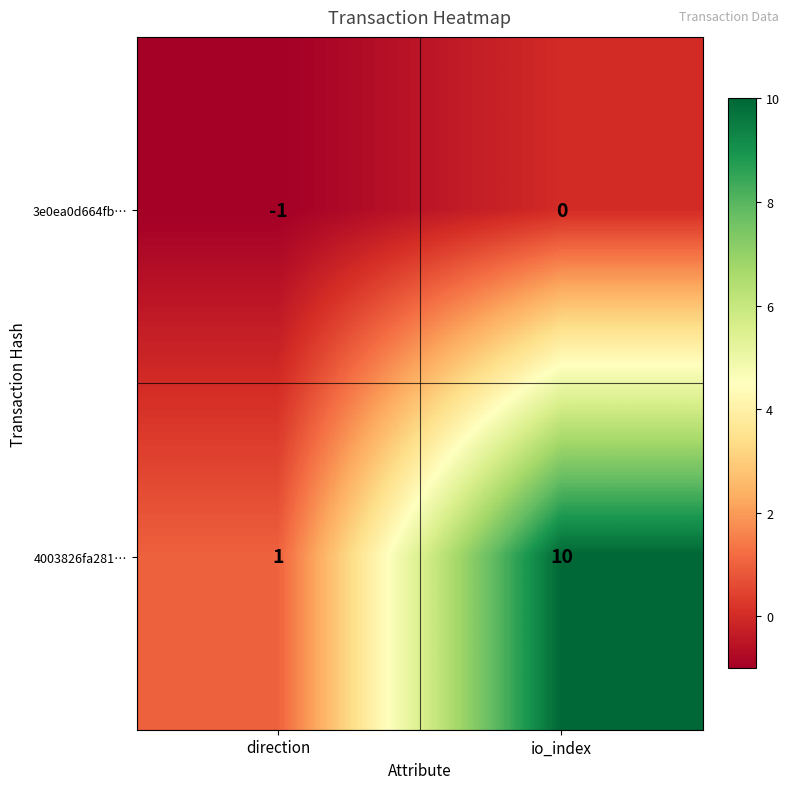

Reading left to right, extract all data points from this chart.

3e0ea0d664fb…: -1	0
4003826fa281…: 1	10